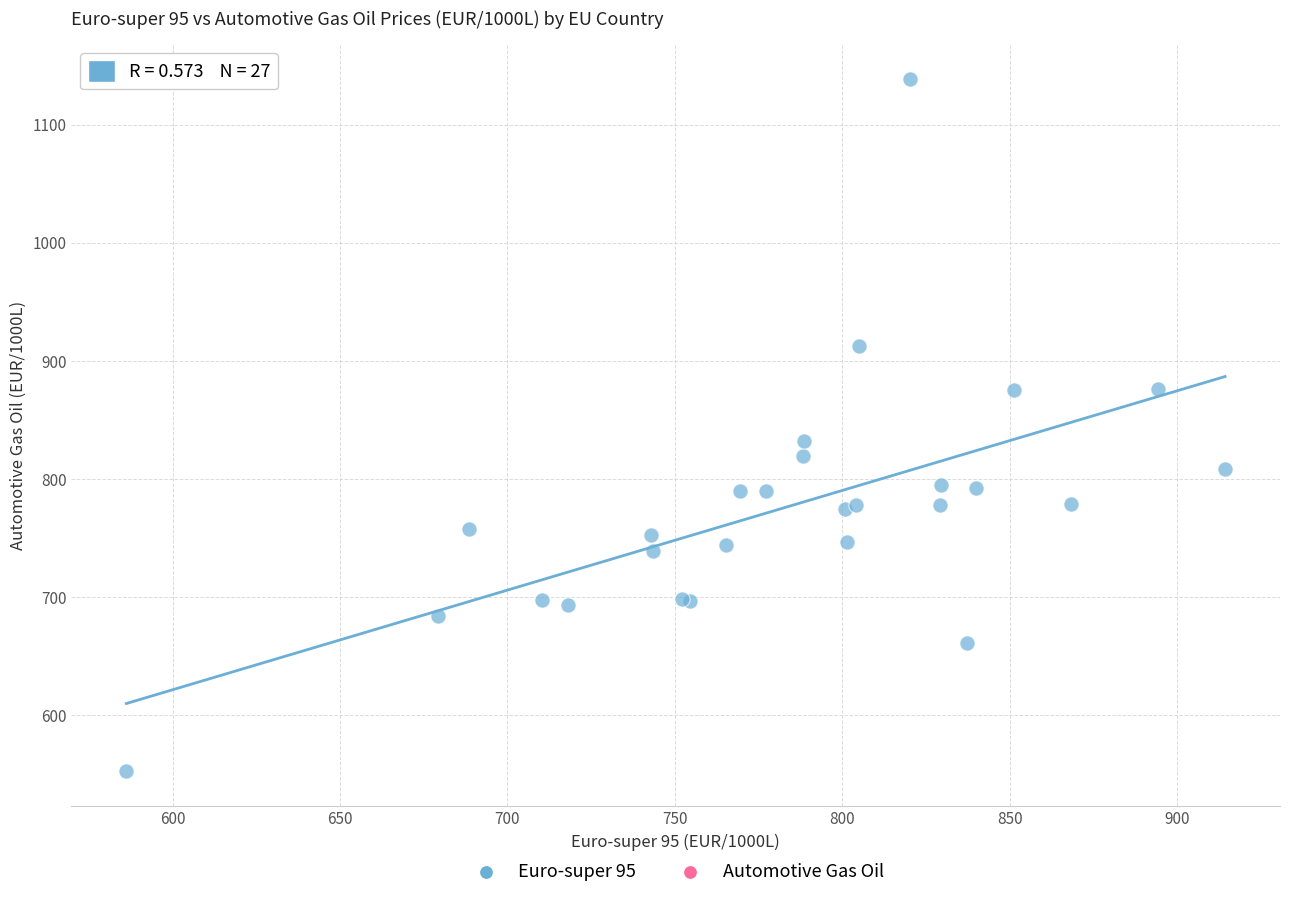

What Y value in the scatter plot is closest to 845?

832.1